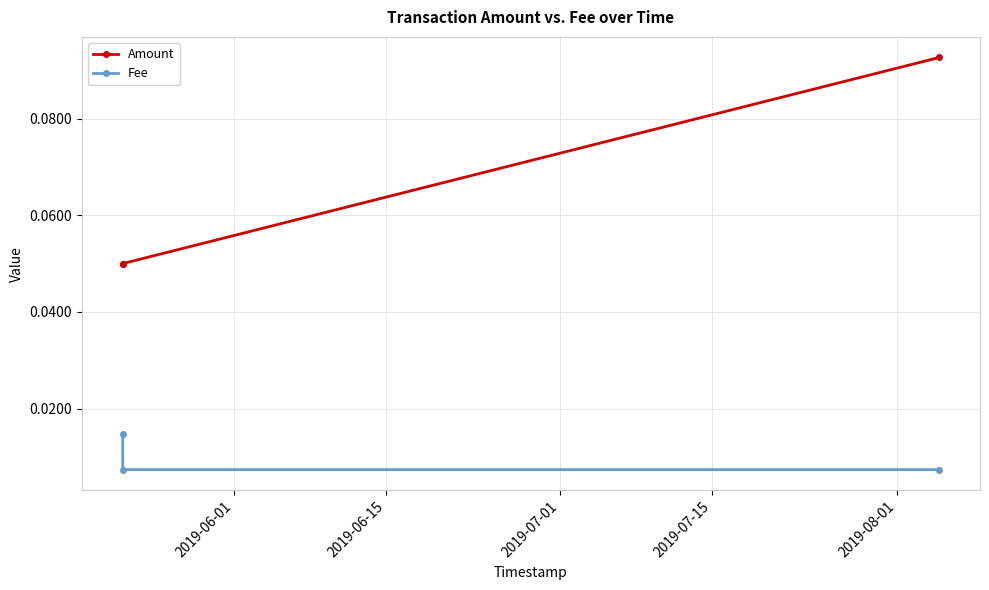

What are all the series names shown in the legend?

Amount, Fee